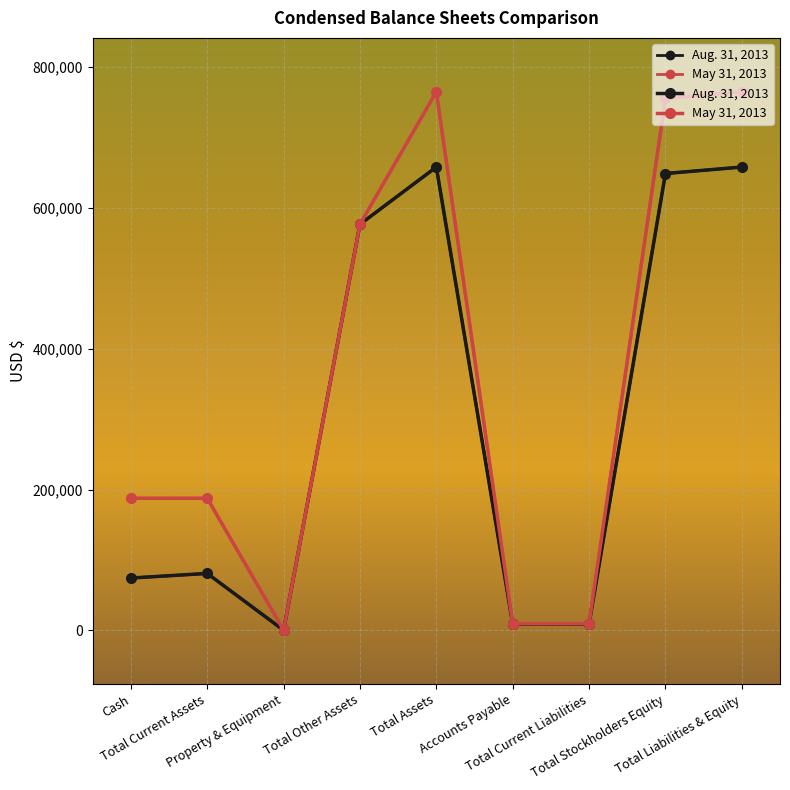

Read the Aug. 31, 2013 value at Total Current Liabilities.

9195